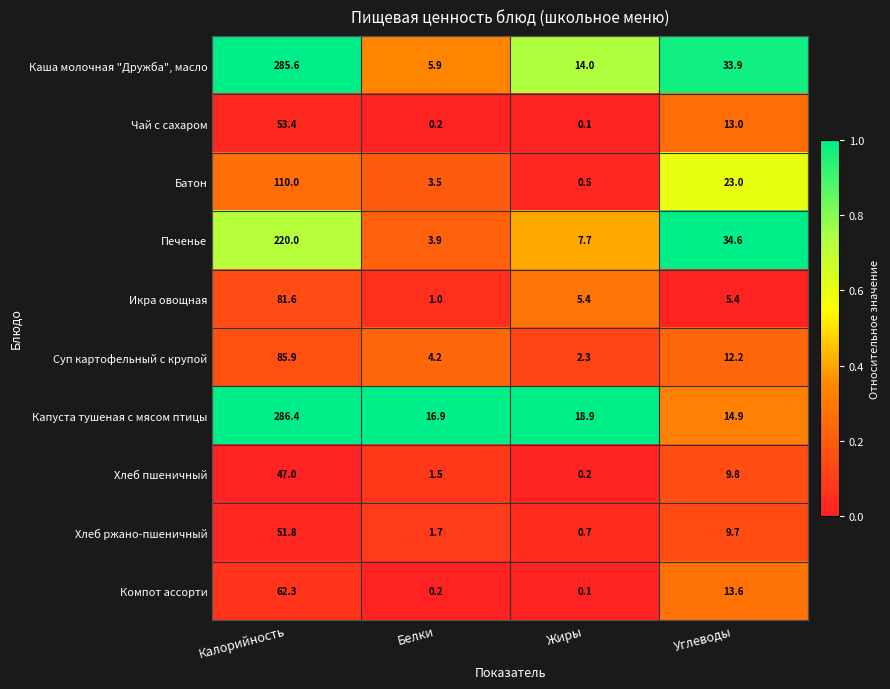

What is the approximate value of Капуста тушеная с мясом птицы at Калорийность?

286.4